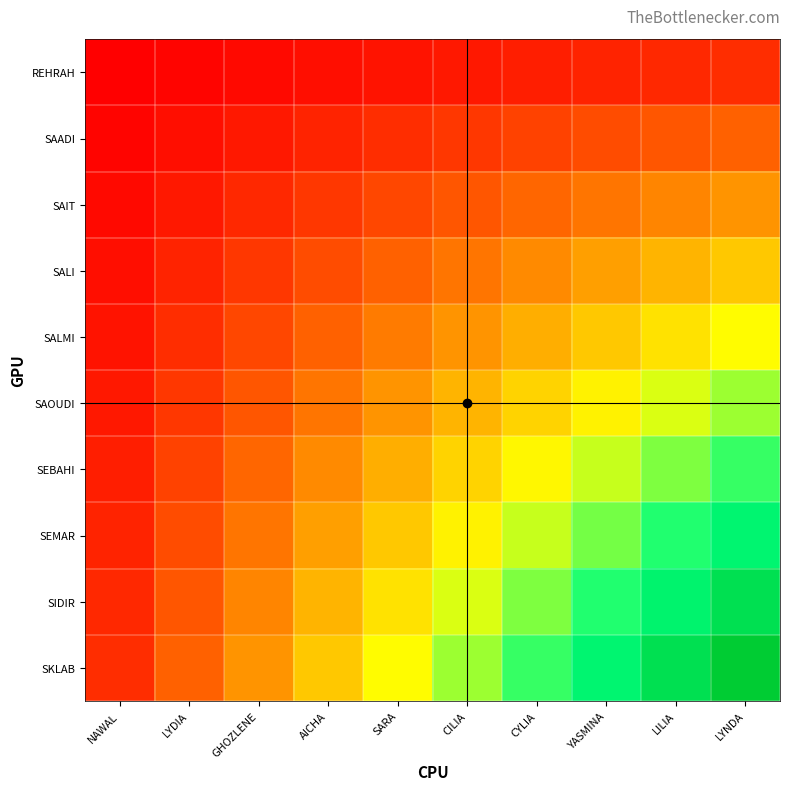

What is the spread (max minus min) of values at NAWAL?

0.1